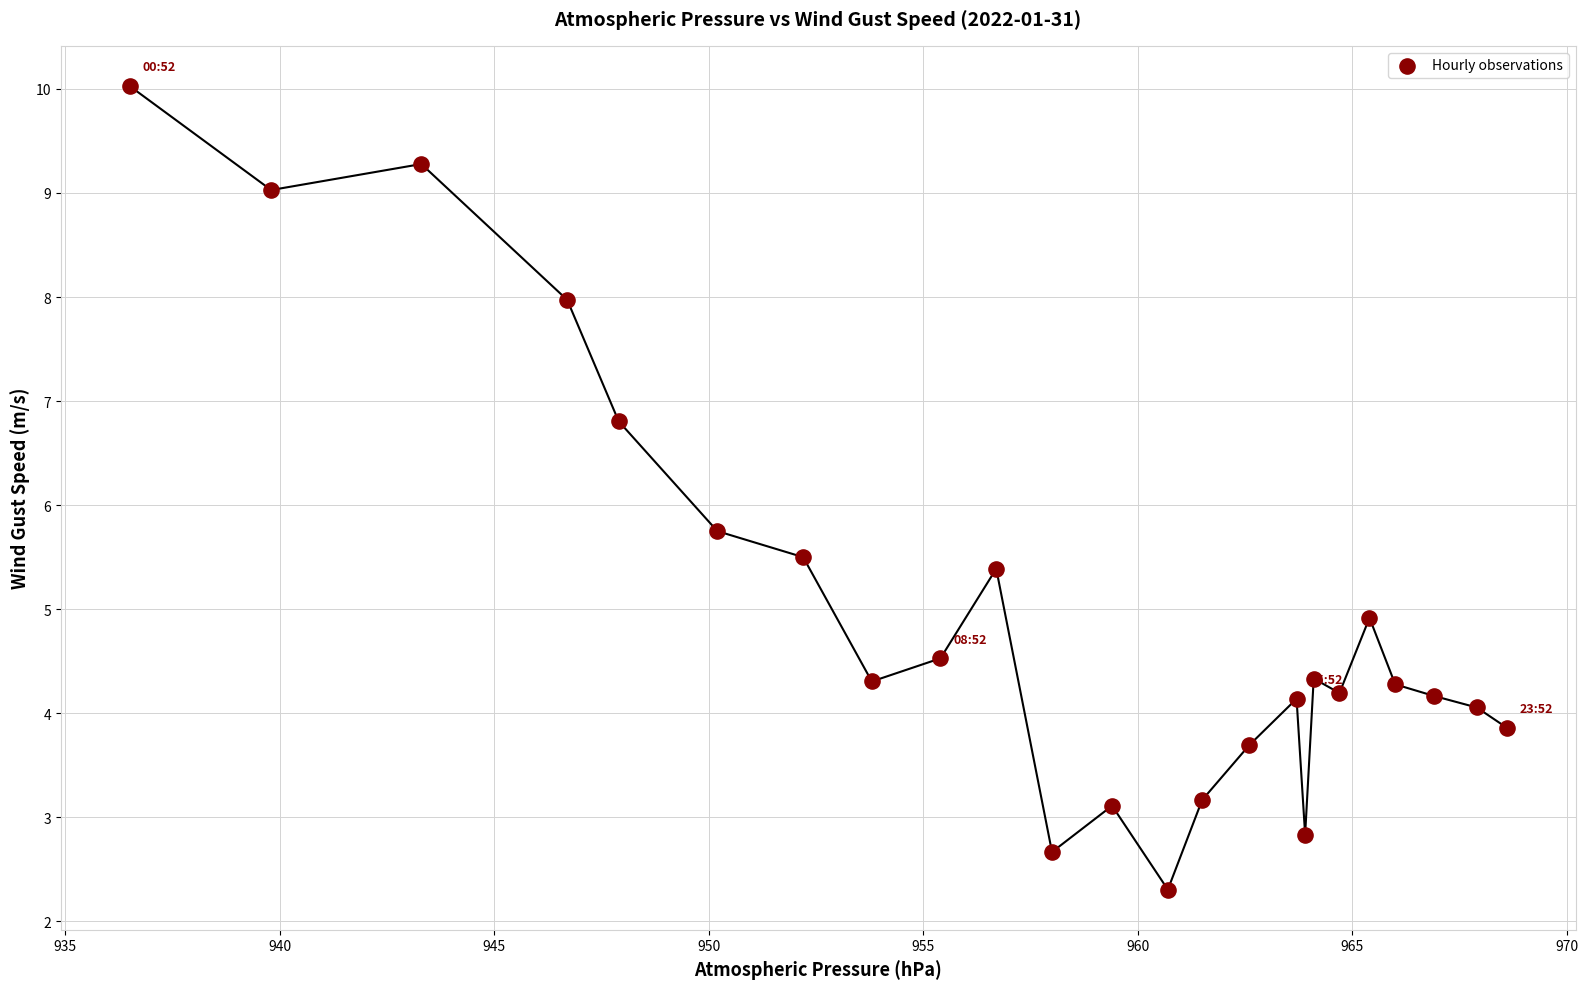

What is the range of X values (max minus min)?

32.1